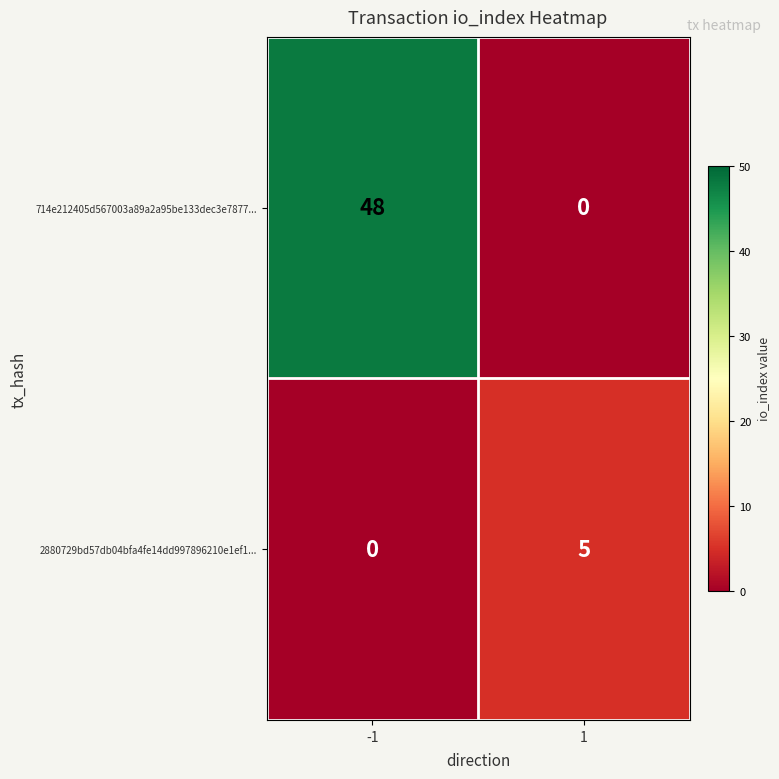

What is the total value across all series at -1?

48